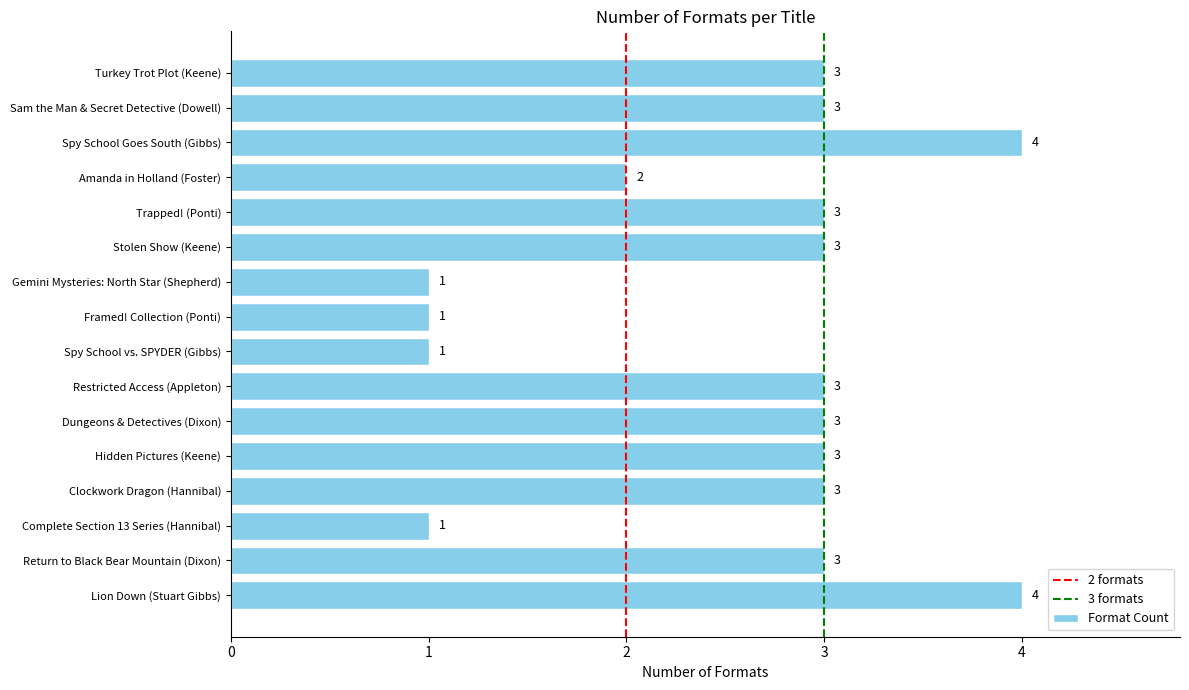

What is the minimum value shown in the chart?

1